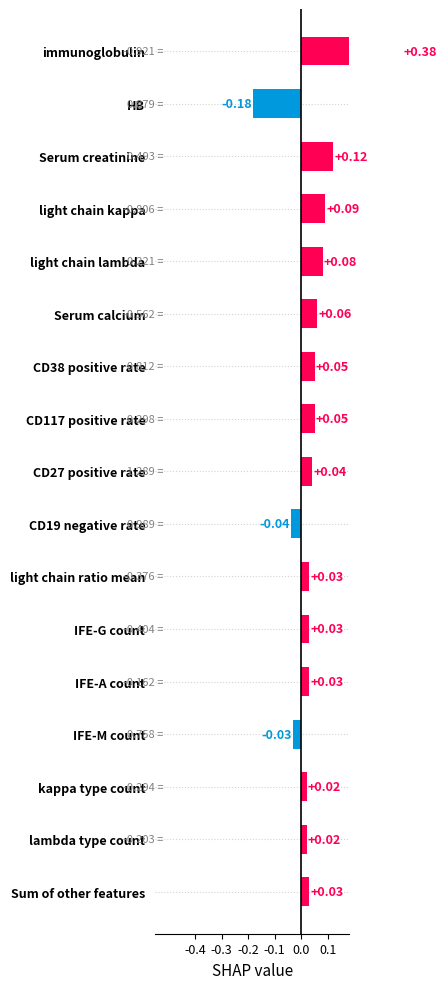

What is the greatest value displayed?

0.4